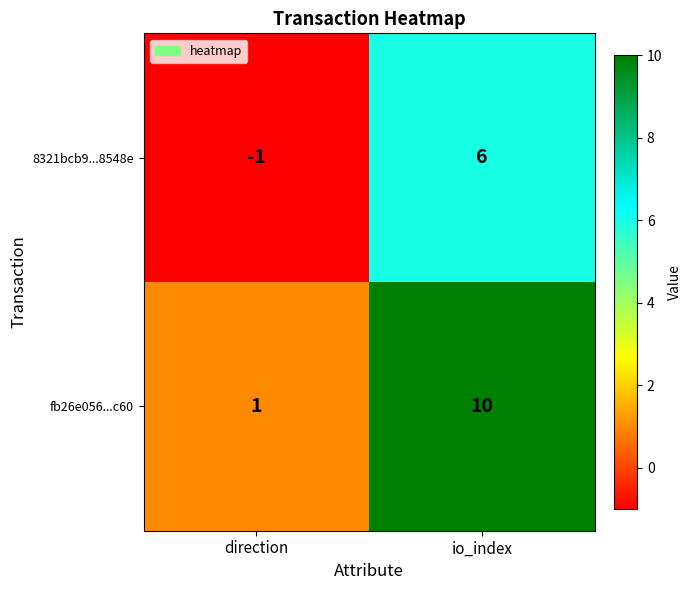

What is the sum of all 8321bcb9...8548e values?

5